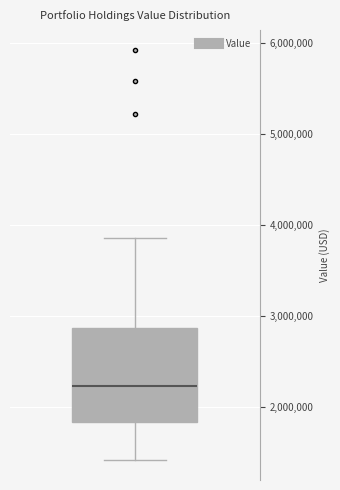

Read this box plot against the y-axis: the position of the median line, the range covered by the box, and the ends of both whiskers. The values are not printed on the chart, so give them approximately, as read against the axis.

median 2200000, box 1800000 to 2900000, whiskers 1400000 to 3900000